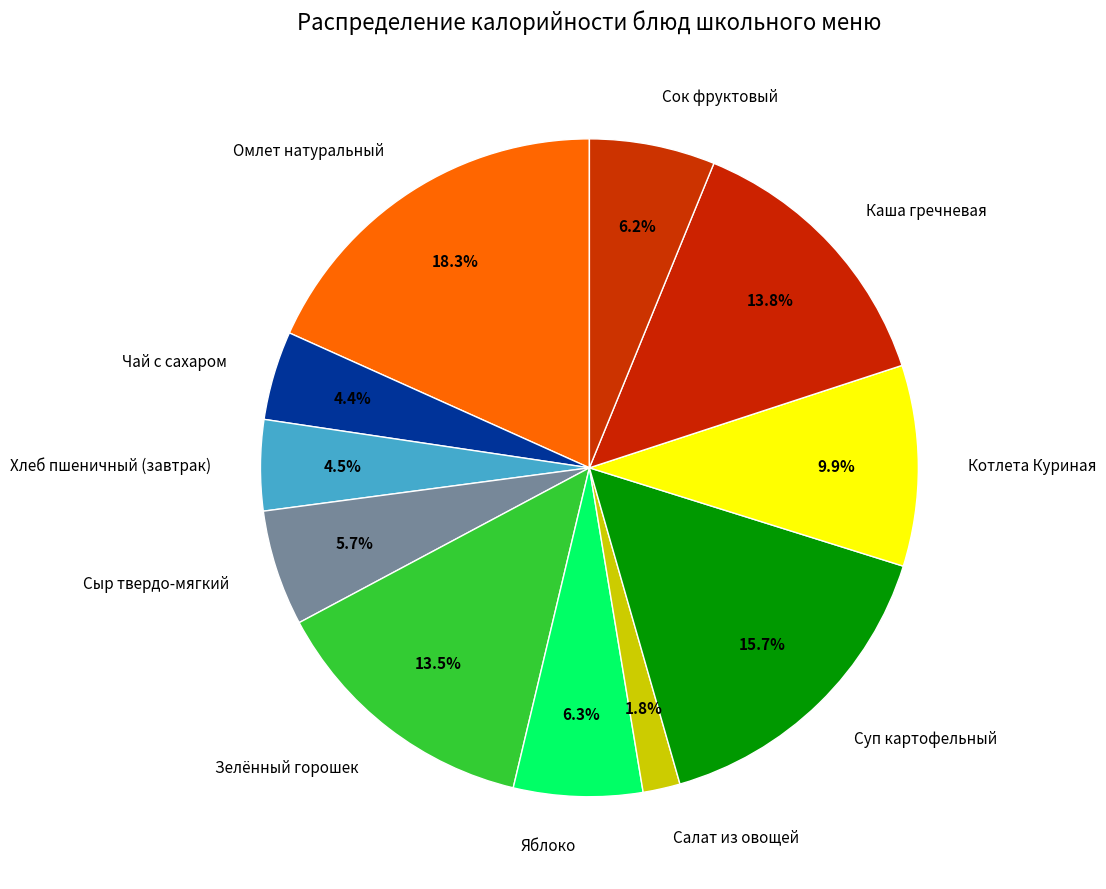

To the nearest percent, what is the difference between the Суп картофельный and Зелённый горошек slice percentages?

2%